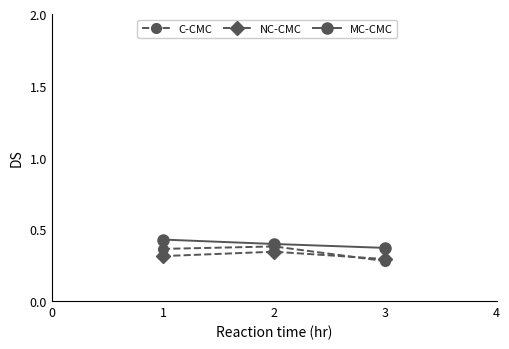

At how many categories does at least one series exceed 0?

3